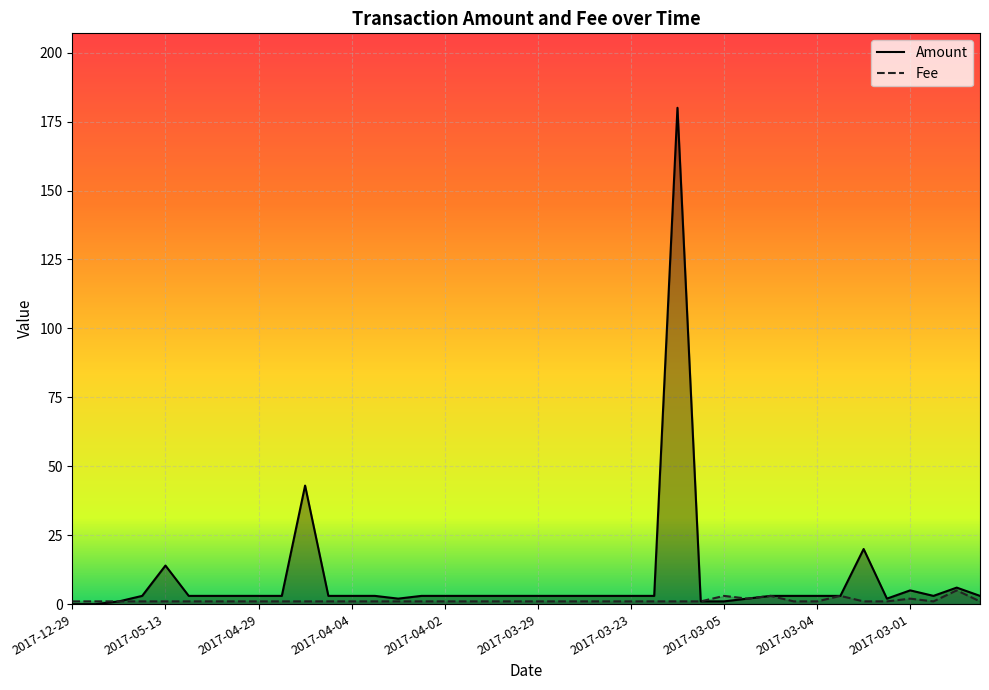

True or false: Fee and Amount cross at least once.

False